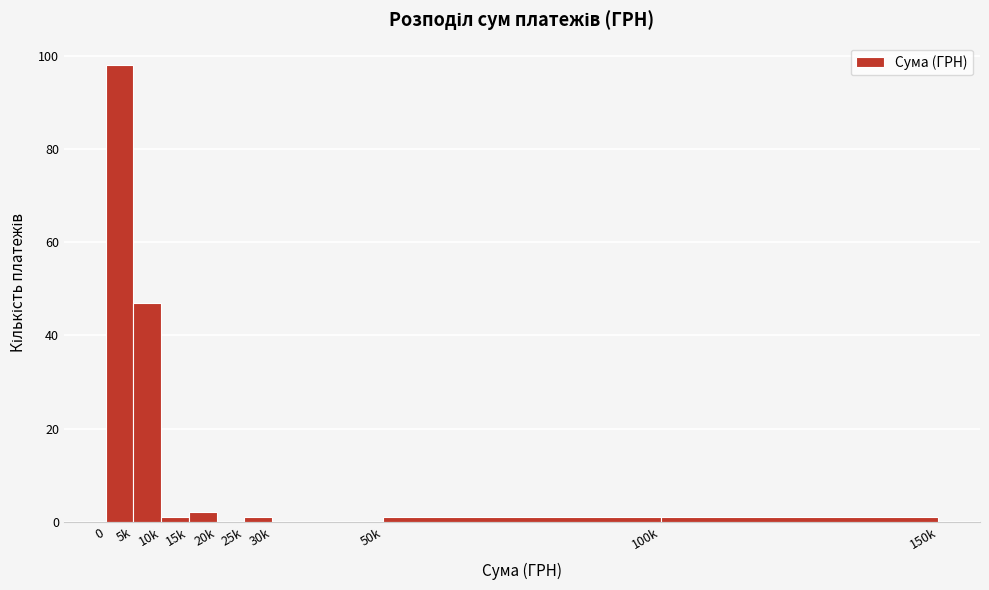

Reading left to right, list all the values displayed in this chart.

0=98	5k=47	10k=1	15k=2	20k=0	25k=1	30k=0	50k=1	100k=1